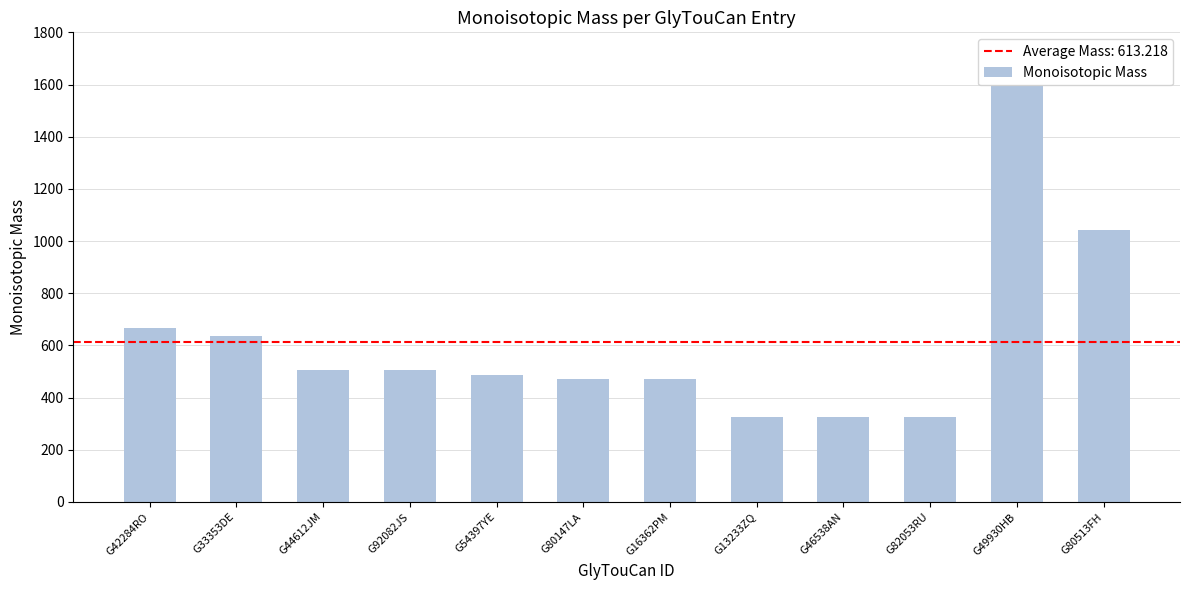

Where does the data first go above 504?

G42284RO